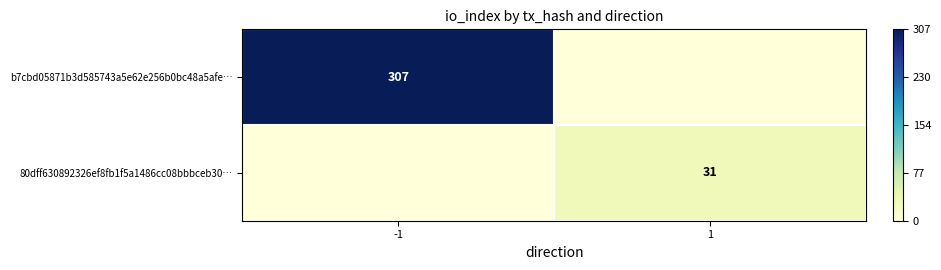

Is it true that b7cbd05871b3d585743a5e62e256b0bc48a5afe… equals 307 at -1?

True